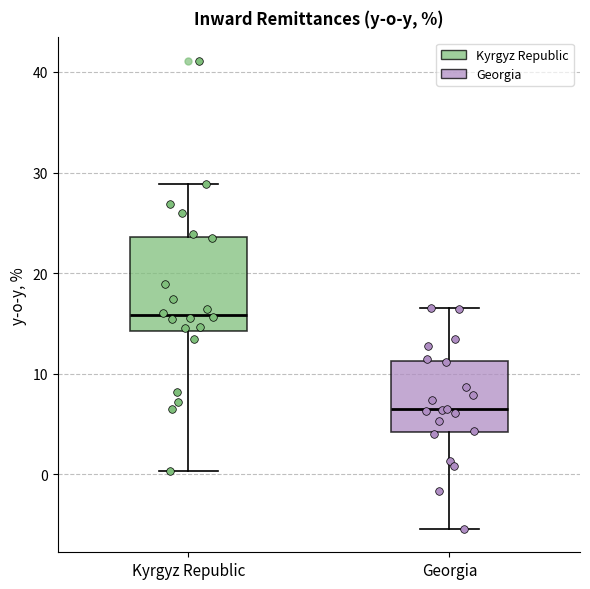

Reading left to right, read every box against the y-axis: the position of its median line, the range the box covers, and the ends of its whiskers. The values are not printed on the chart, so give them approximately, as read against the axis.

Kyrgyz Republic: median 16, box 14 to 24, whiskers 0 to 29
Georgia: median 6, box 4 to 11, whiskers -5 to 16